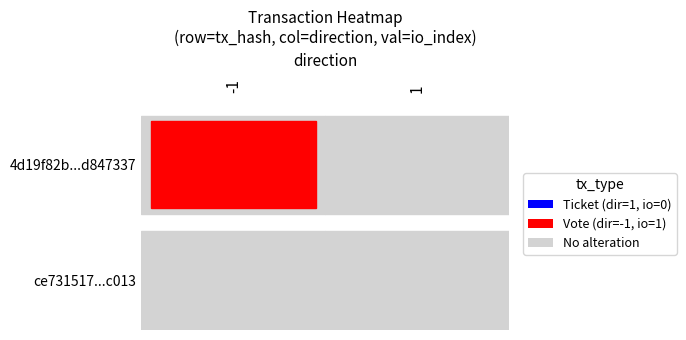

What is the spread (max minus min) of values at -1?

1